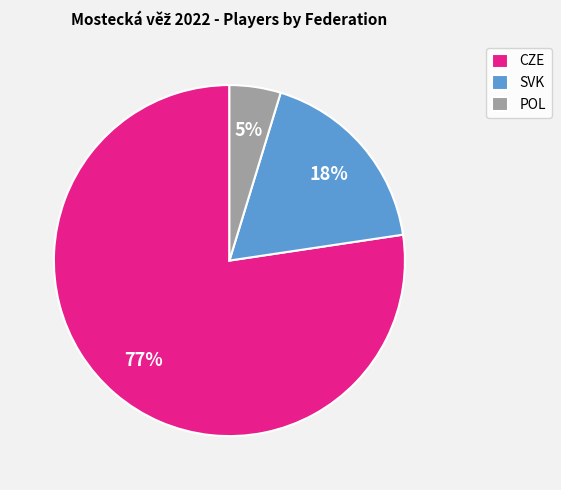

Is the sum of CZE and SVK greater than half?

Yes